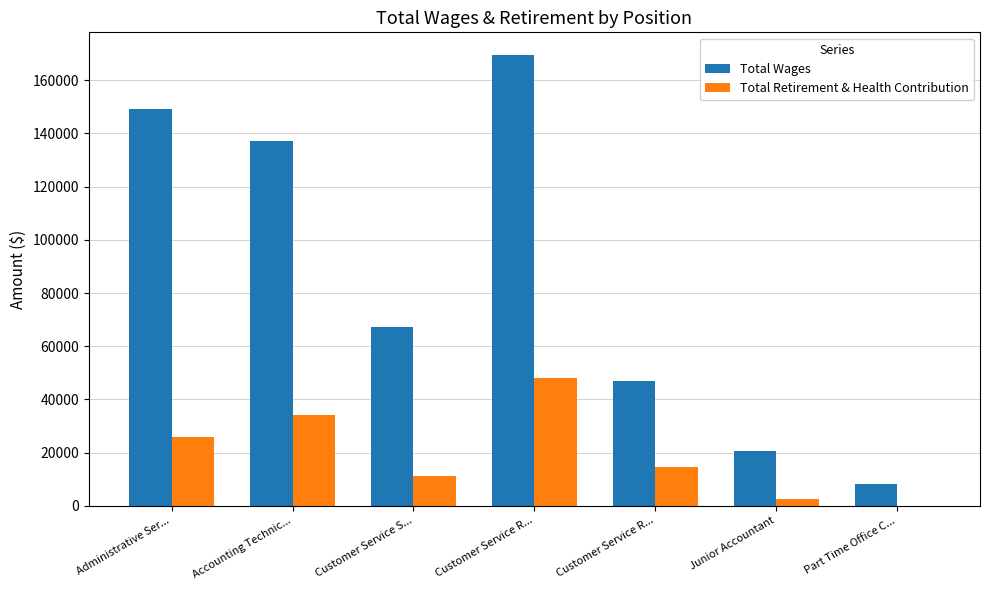

What is the maximum value for Total Retirement & Health Contribution?

48091